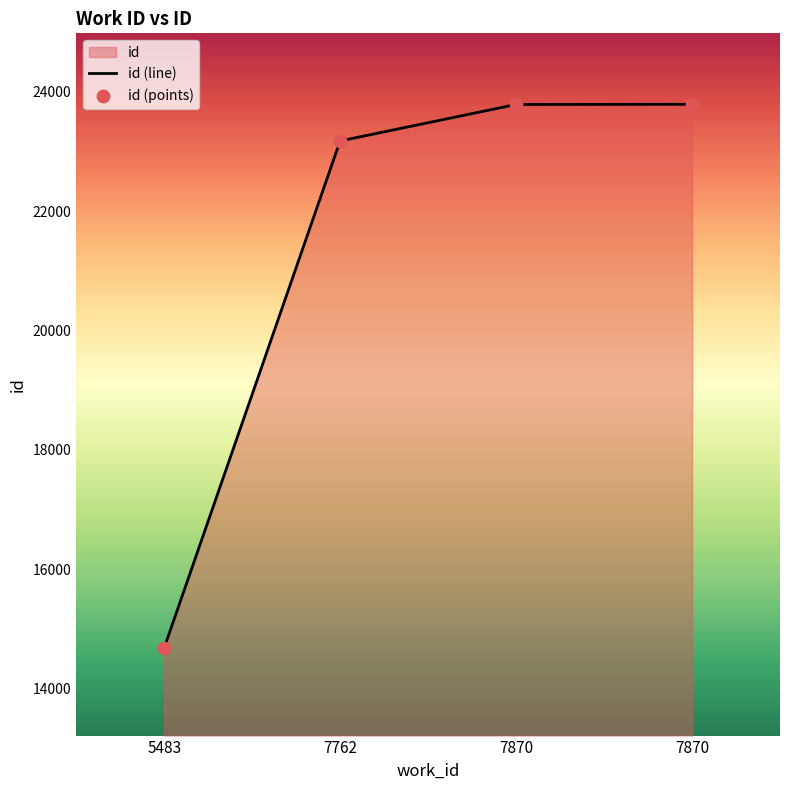

Approximately how many times larger is the value at 7870 compared to 7762?

1.0